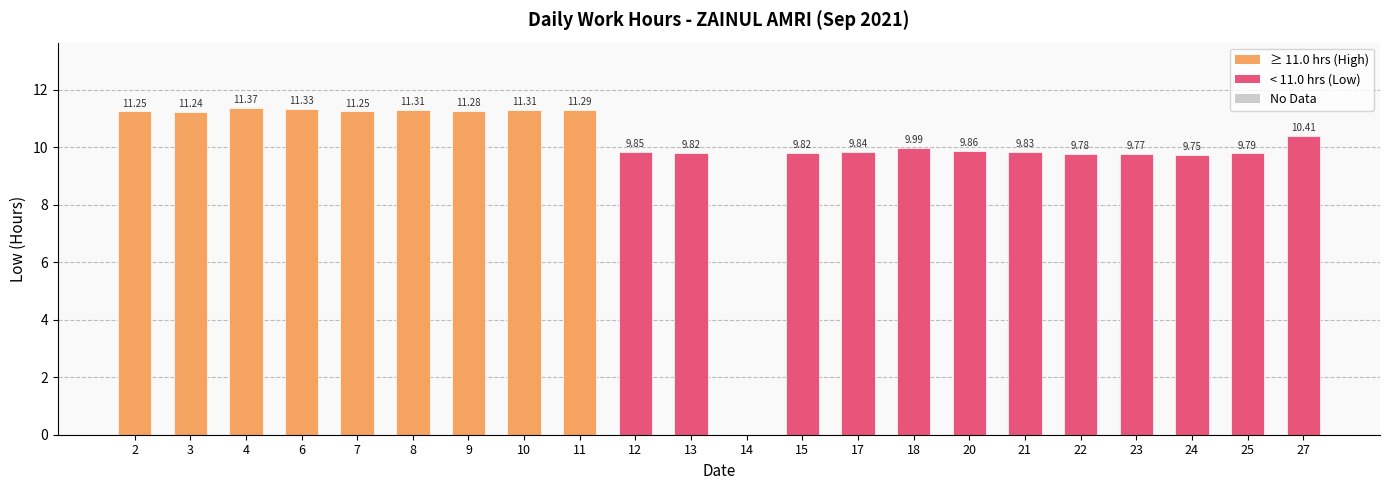

What is the sum of the values at 4 and 3?

22.6